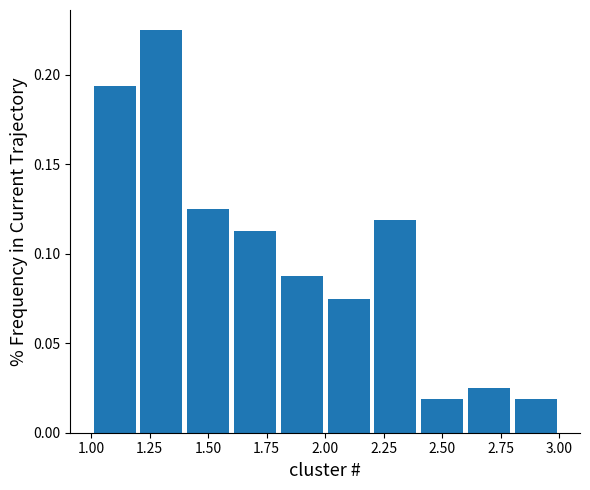

Over which range of the x-axis is the bar tallest?

1.2 to 1.4